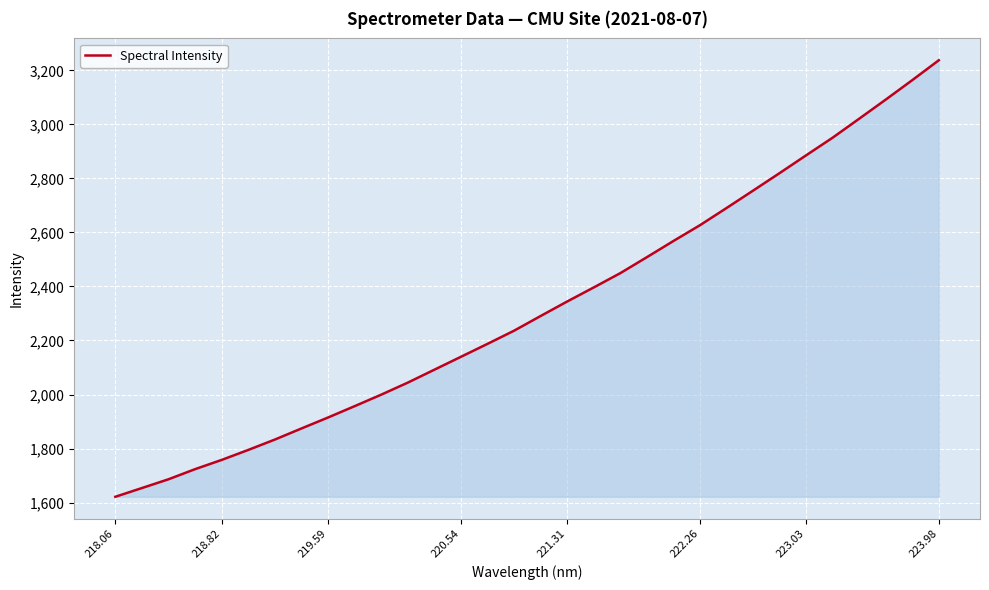

What is the greatest value displayed?

3237.3